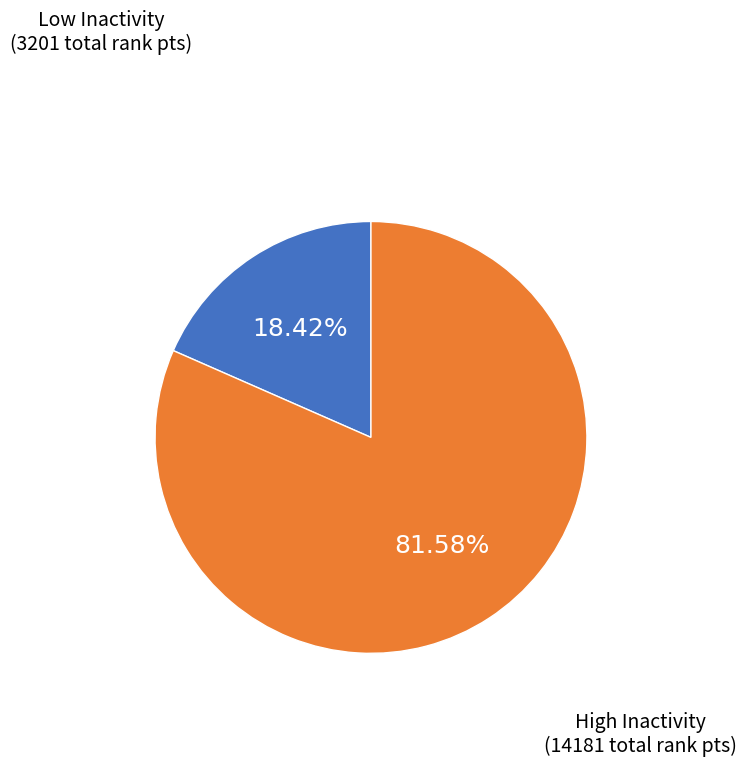

Is there any slice that represents more than half of the pie?

Yes